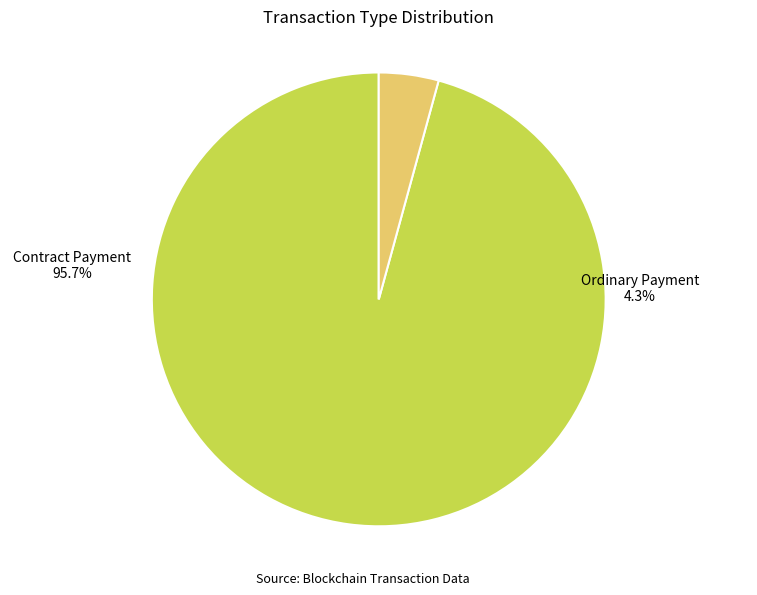

Count the number of slices in the pie.

2